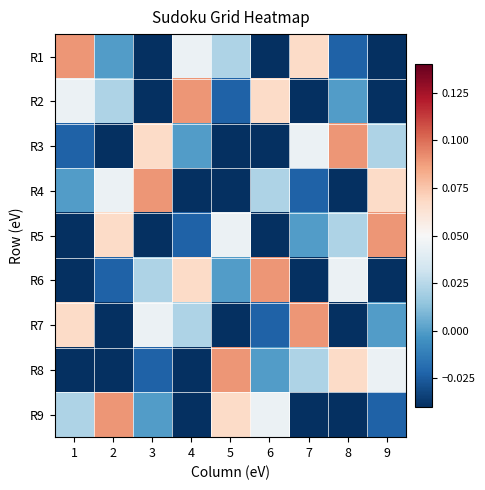

Rank the series at 7 from lowest to highest value.

R6, R9, R2, R4, R5, R8, R3, R1, R7